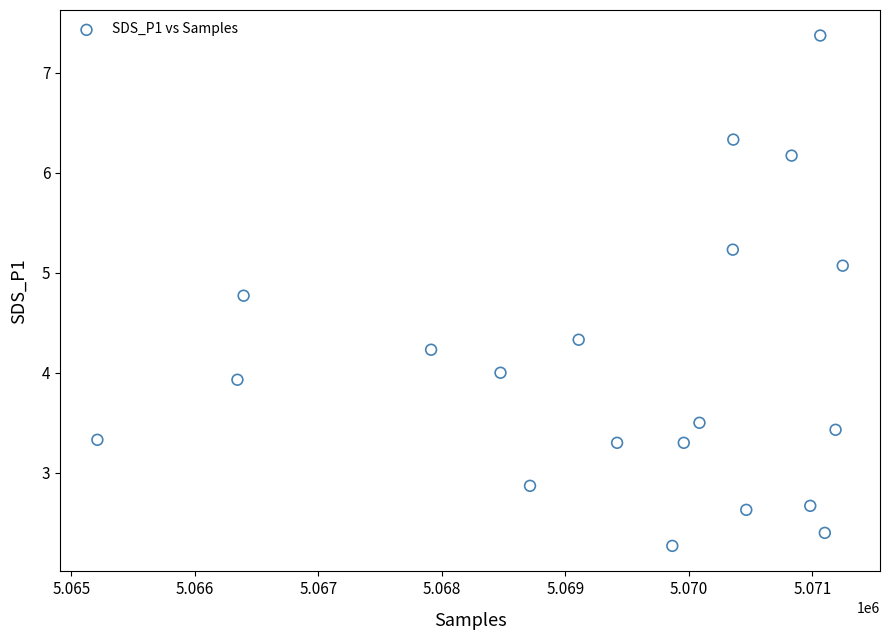

What is the range of X values (max minus min)?

6035.0